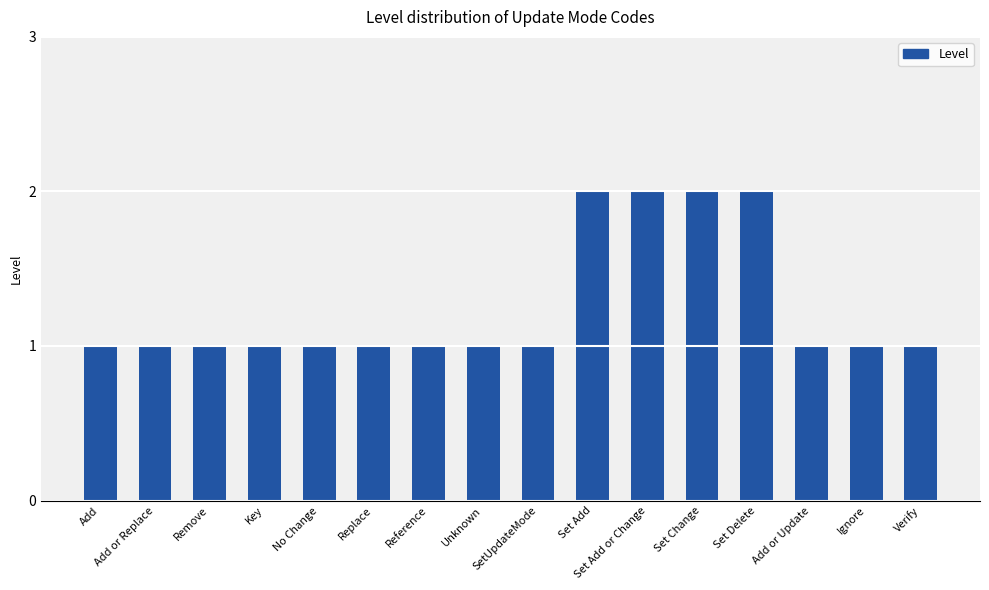

Reading left to right, what are all the values shown in this chart?

Add=1	Add or Replace=1	Remove=1	Key=1	No Change=1	Replace=1	Reference=1	Unknown=1	SetUpdateMode=1	Set Add=2	Set Add or Change=2	Set Change=2	Set Delete=2	Add or Update=1	Ignore=1	Verify=1